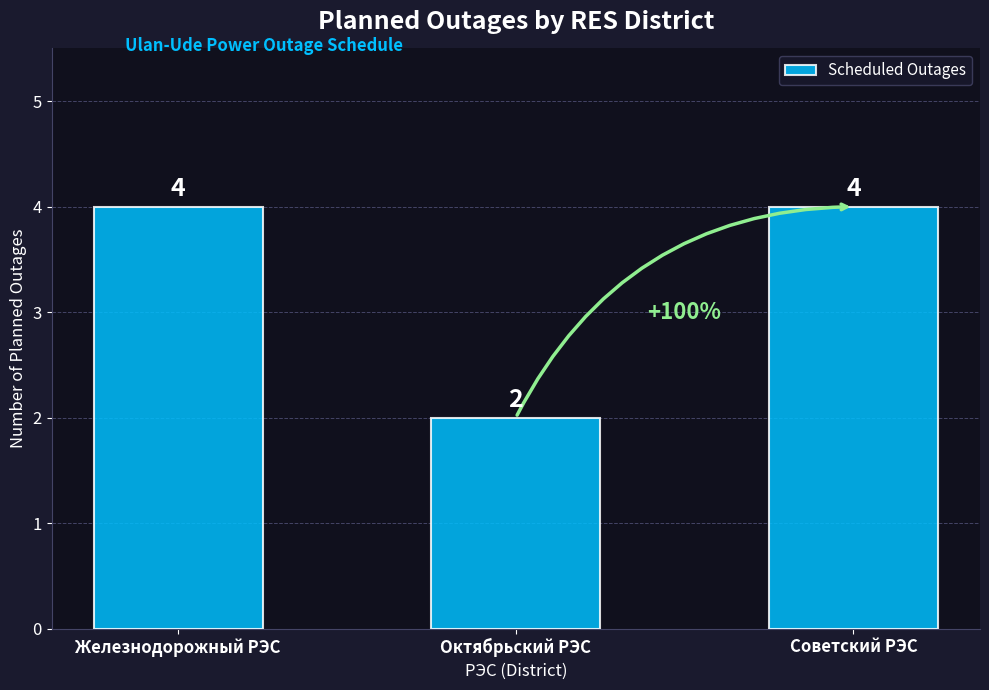

What is the difference between the values at Октябрьский РЭС and Железнодорожный РЭС?

2